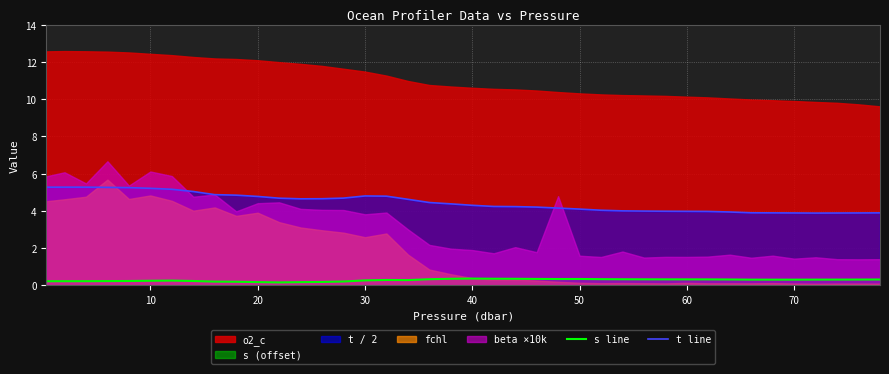

How many lines are shown in the chart?

2